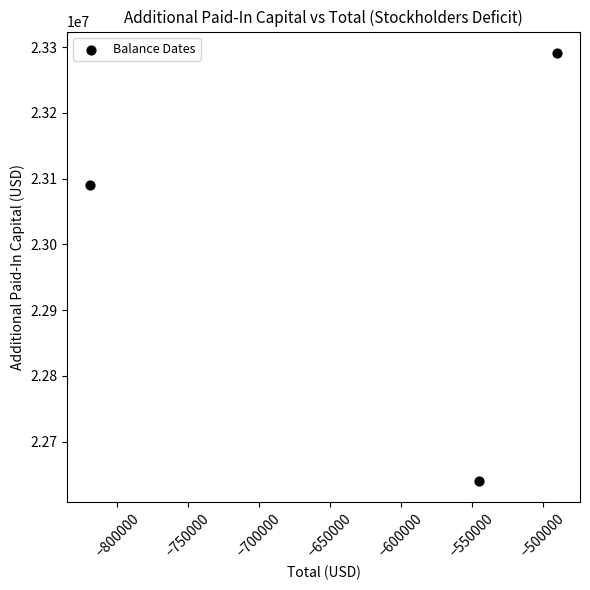

What is the average X value?

-618000